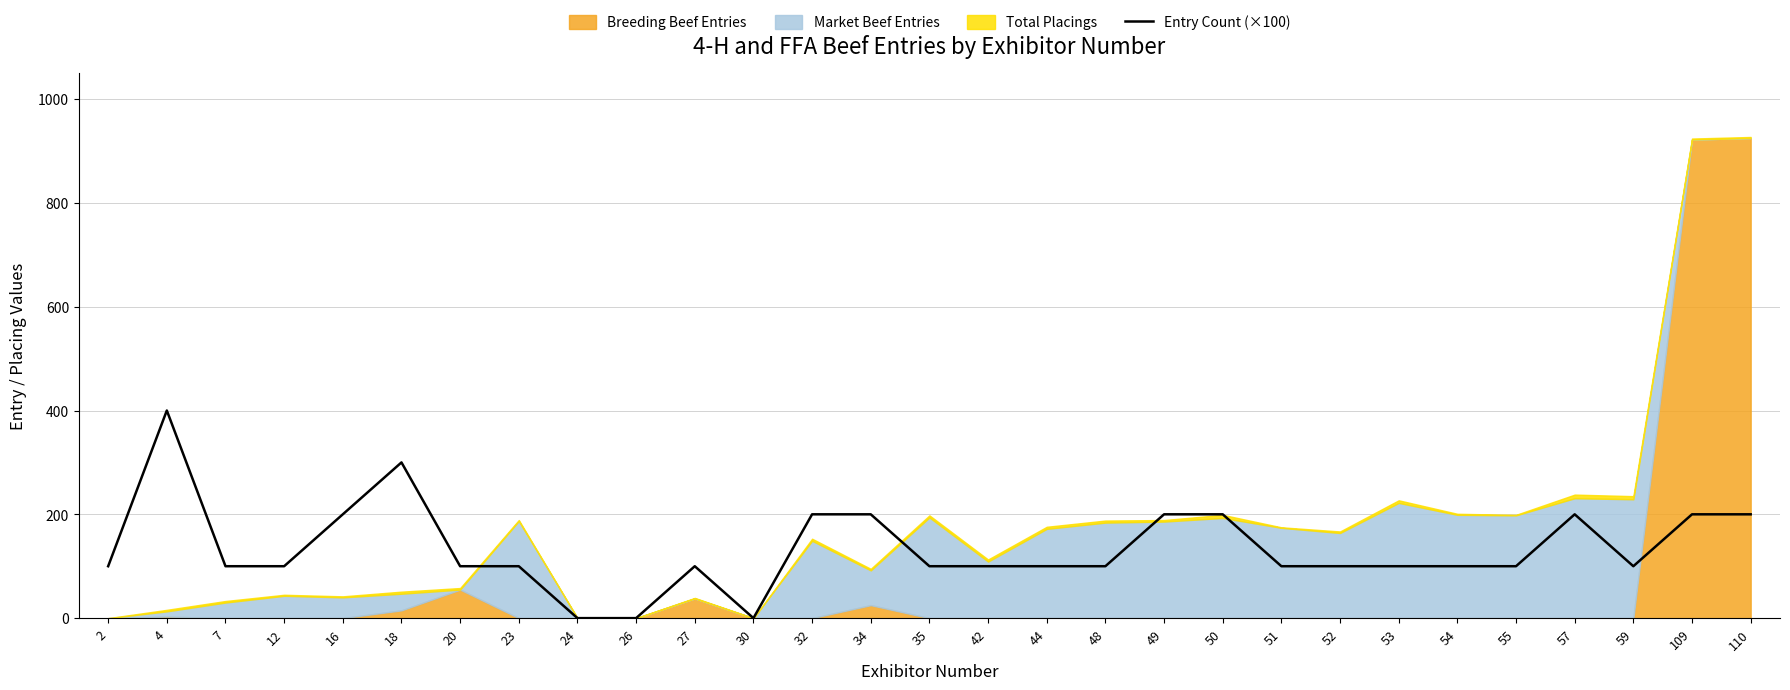

At which label is the value closest to 200?

16